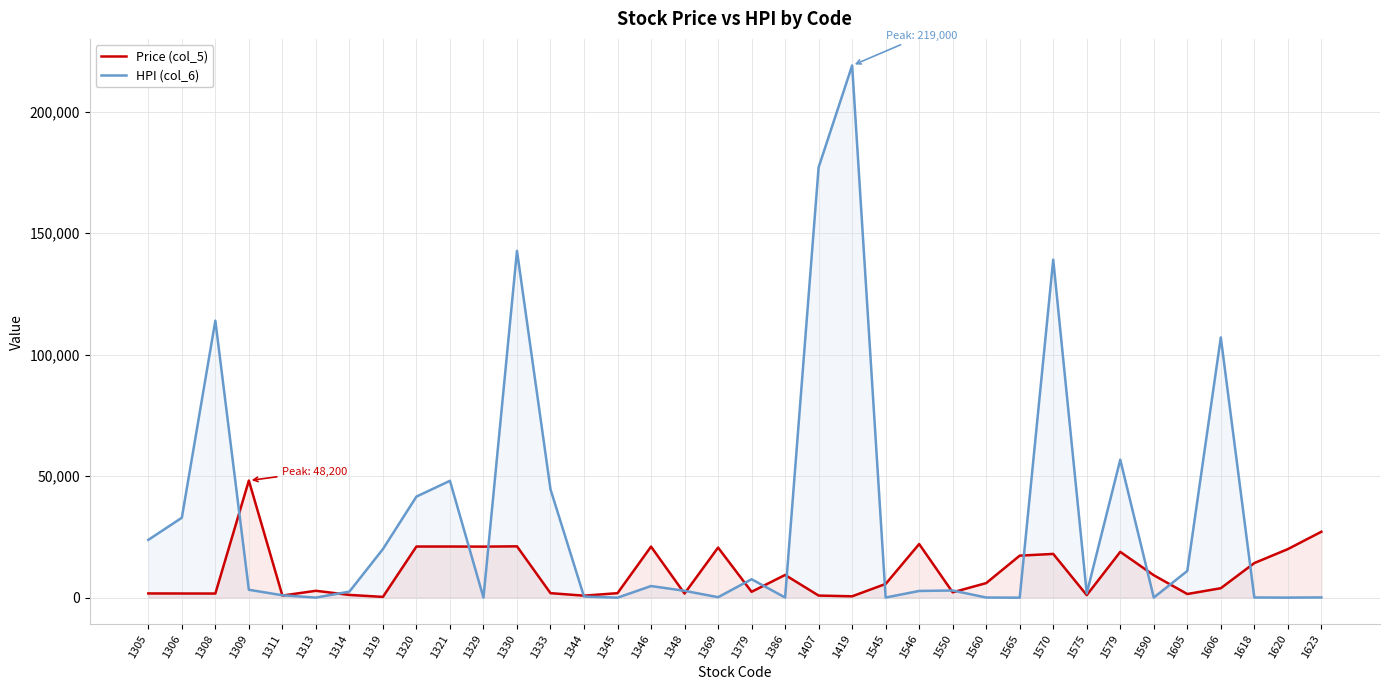

How many interior local peaks does the Price (col_5) series have?

9